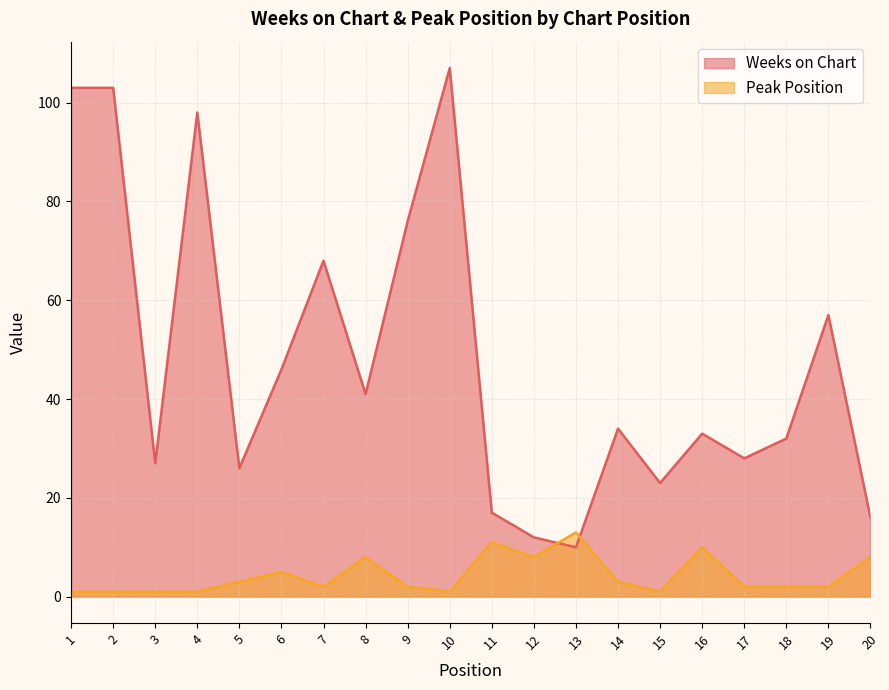

True or false: Peak Position has more than 2 interior local peaks.

True